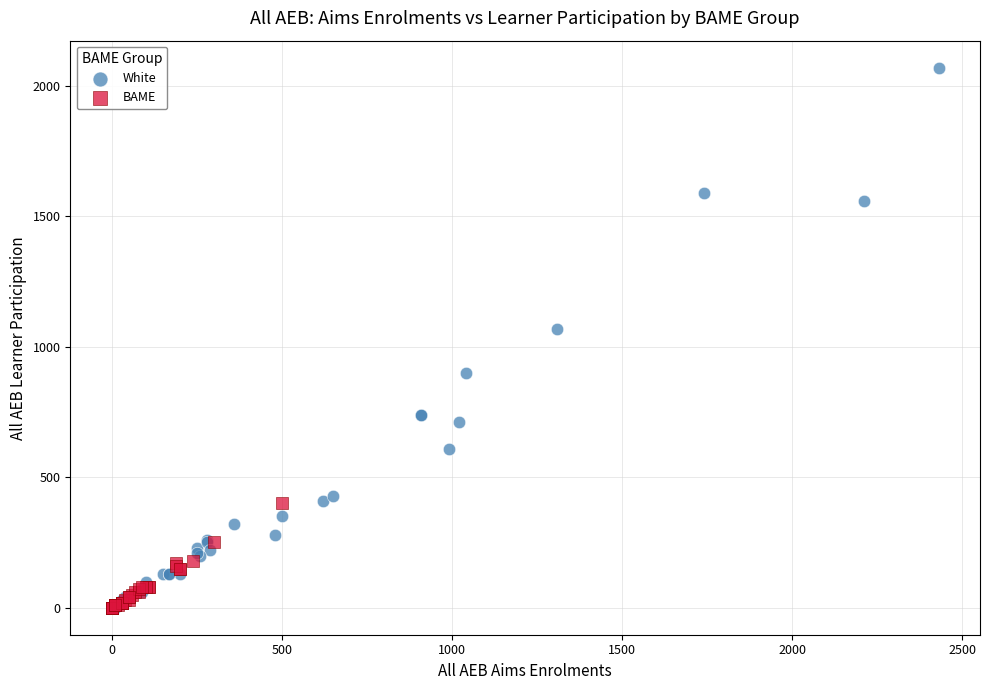

What are all the series names shown in the legend?

White, BAME